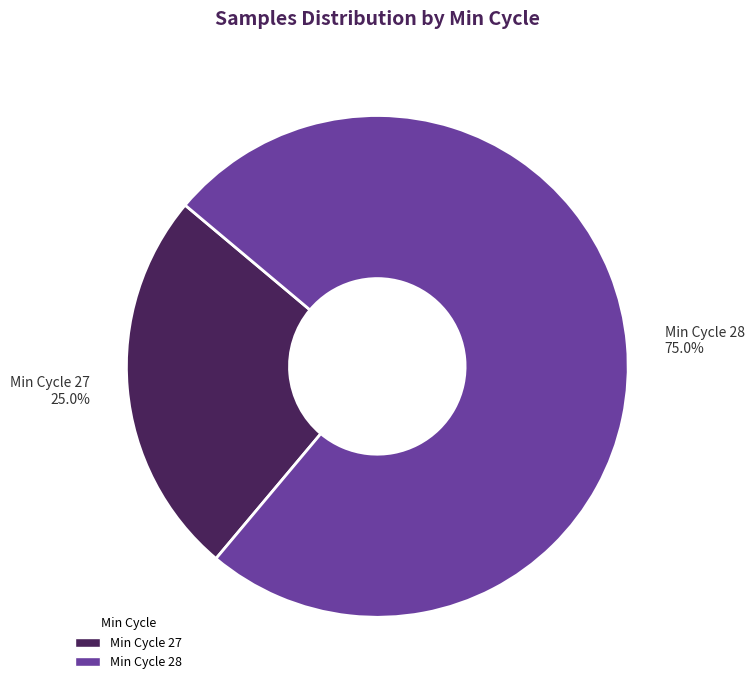

Rank the categories by value from lowest to highest.

Min Cycle 27, Min Cycle 28